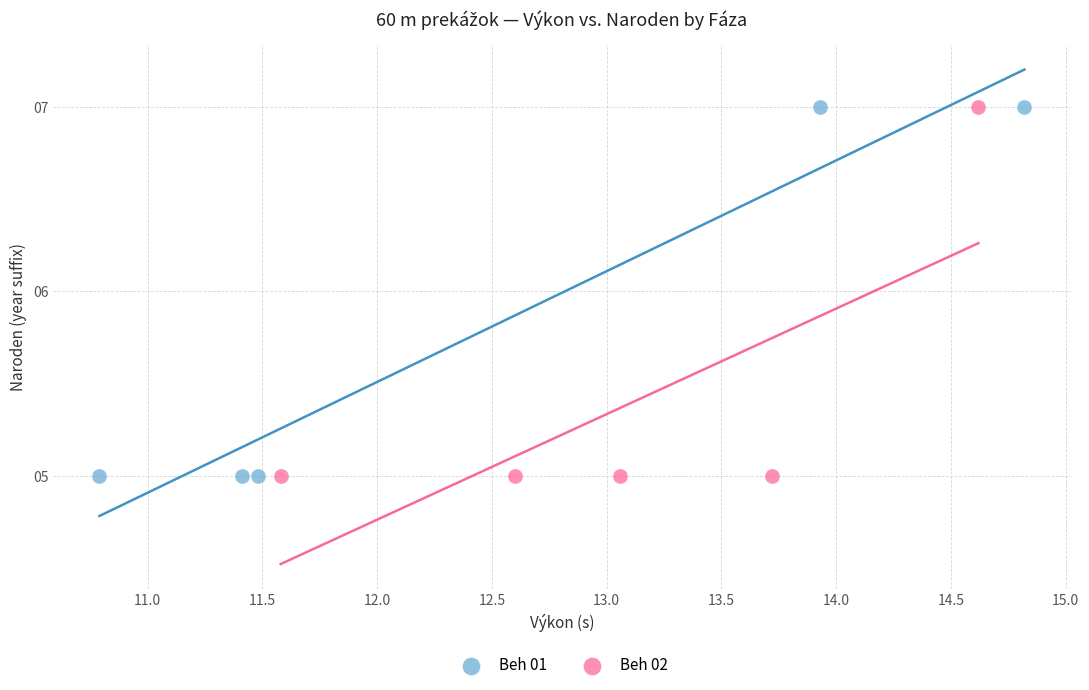

What are all the series names shown in the legend?

Beh 01, Beh 02